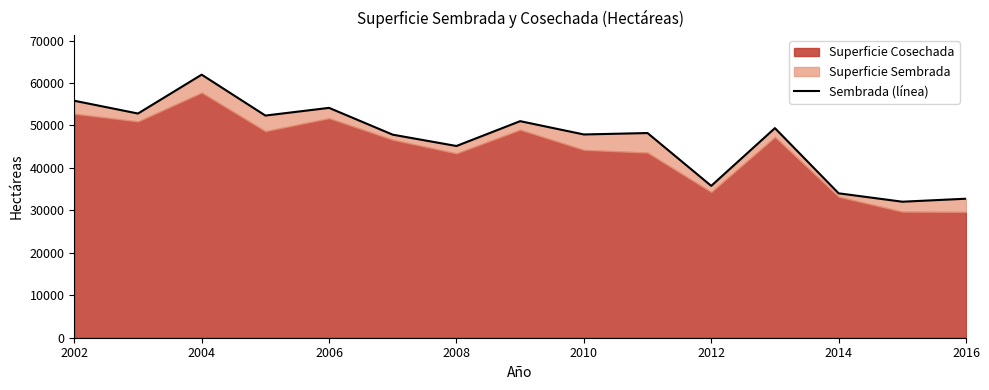

How many values are below 48210?

7